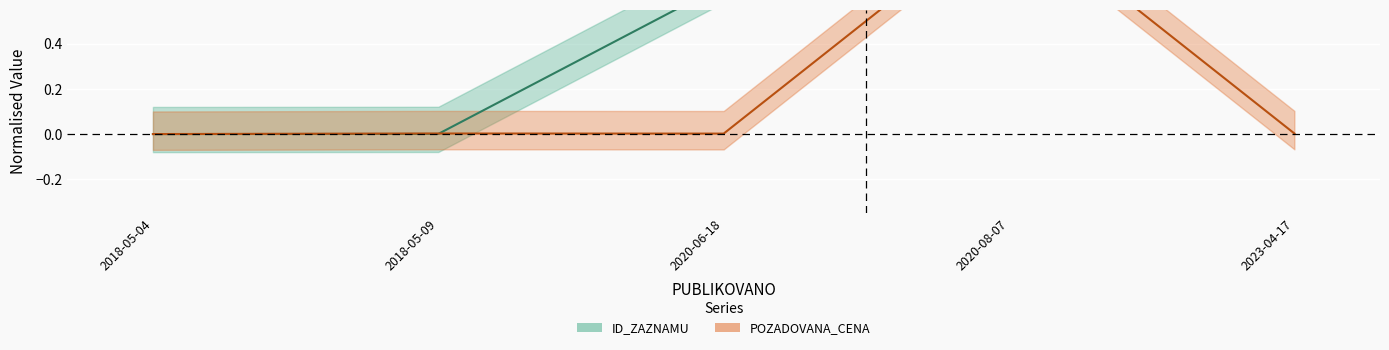

What is the sum of the ID_ZAZNAMU values at 2018-05-09 and 2020-06-18?

0.7